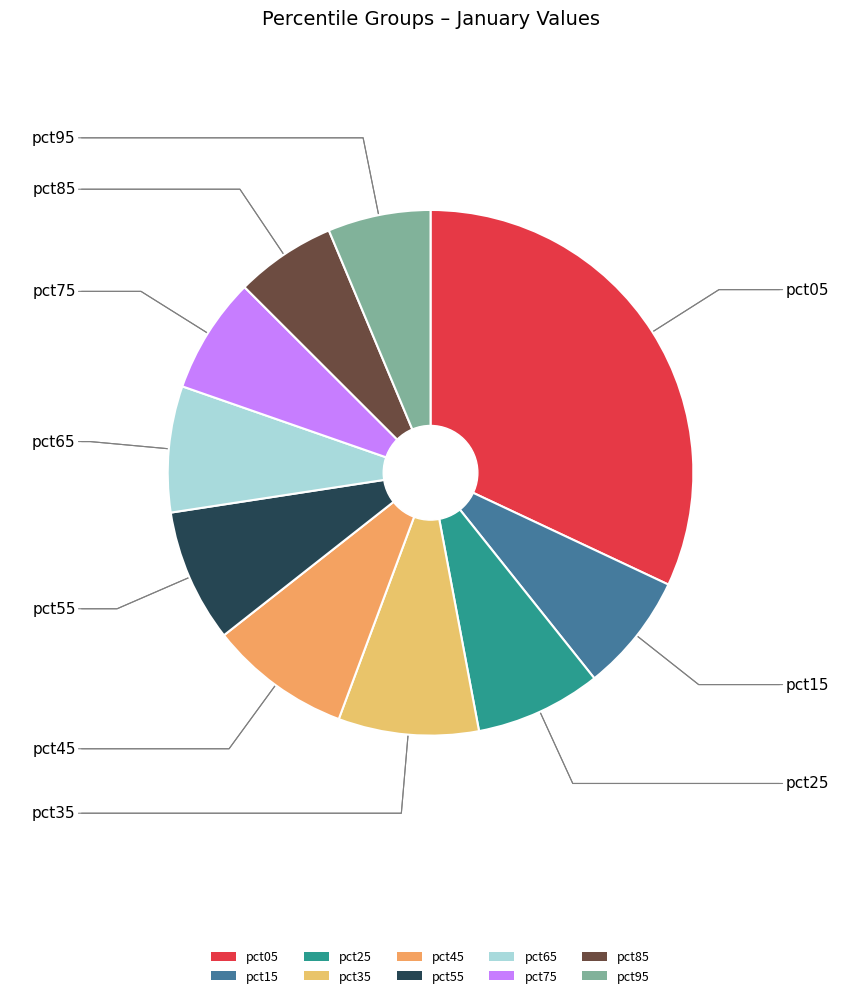

True or false: pct25 accounts for 8% of the total.

True